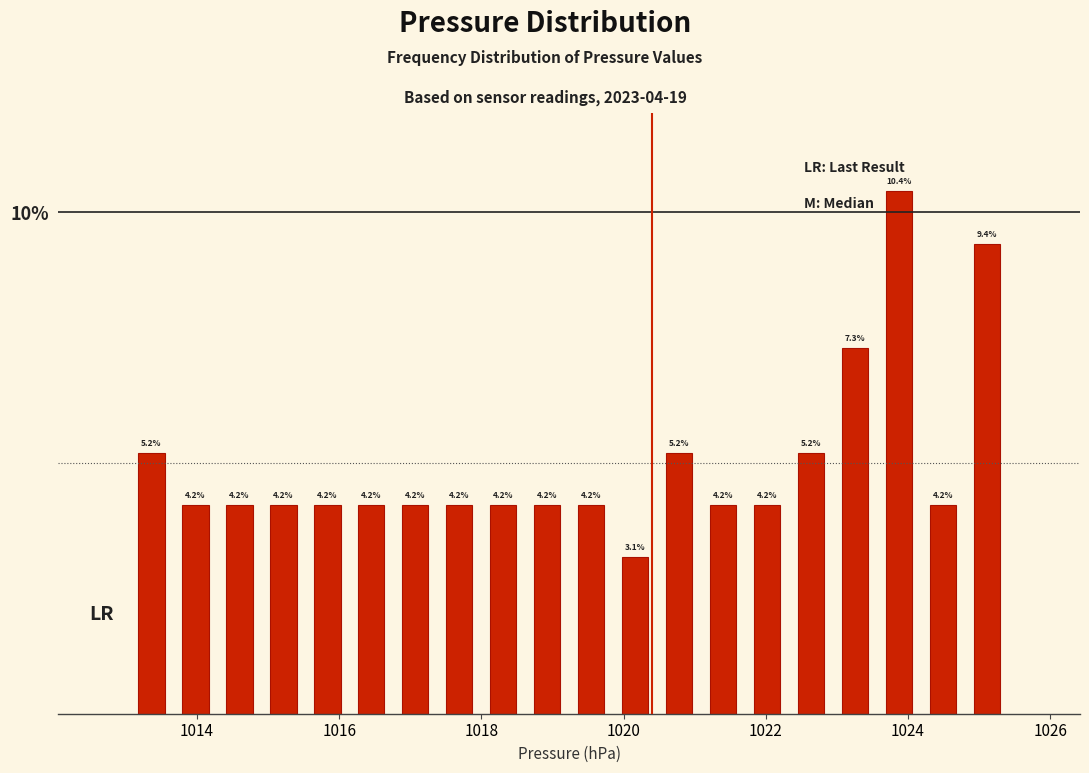

Around what value on the x-axis is the tallest bar? Give the approximate position of its centre, as read against the axis.

1023.8